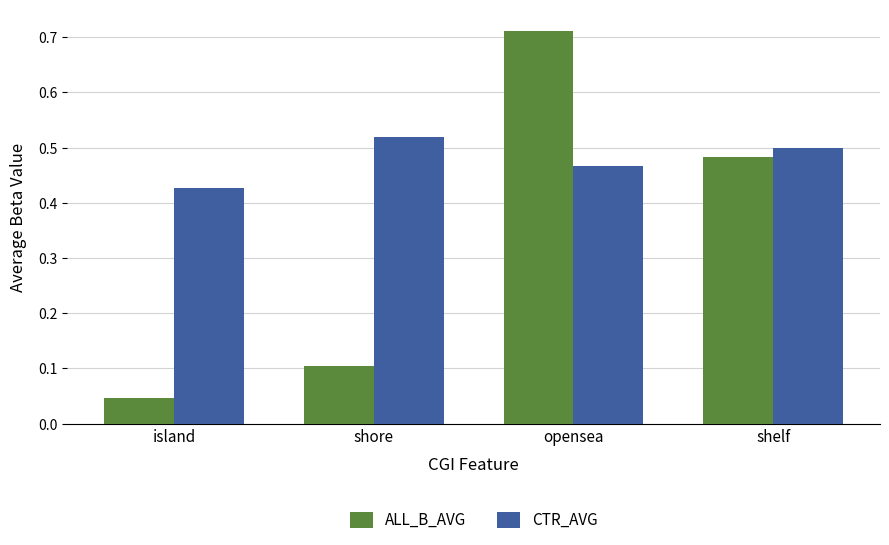

List the series in order of their peak value, lowest first.

CTR_AVG, ALL_B_AVG